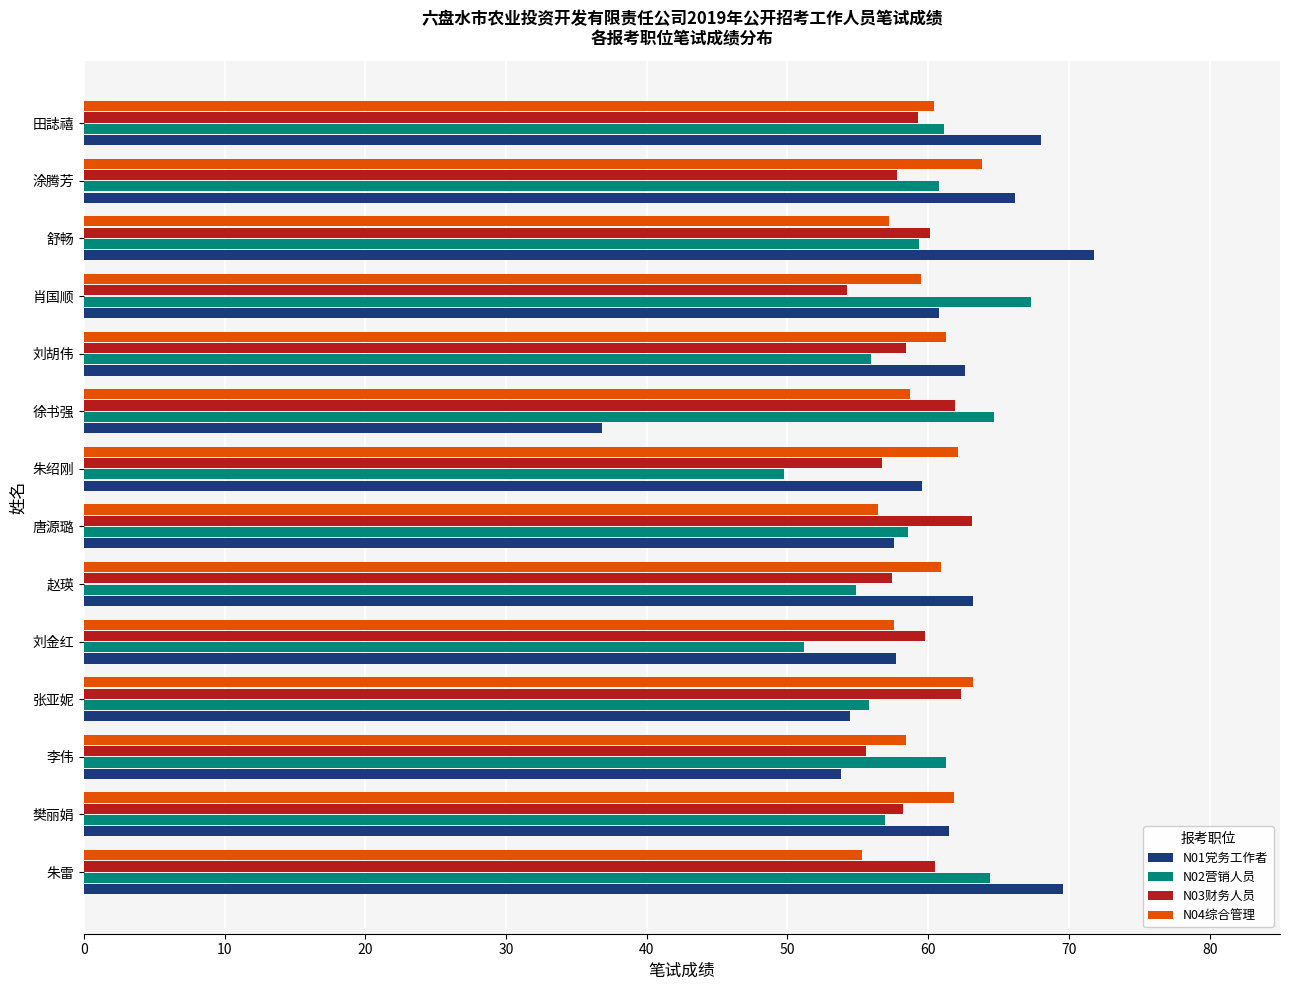

How many data points does each series have?

14